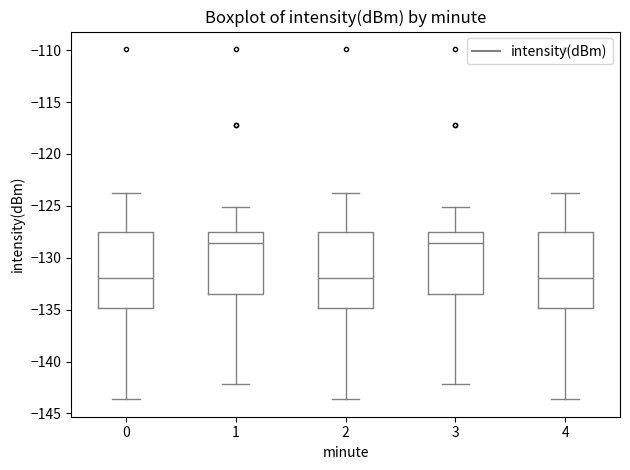

Where is the lower edge of the box at x = 3 on the y-axis? The values are not printed on the chart, so give them approximately, as read against the axis.

-133.5